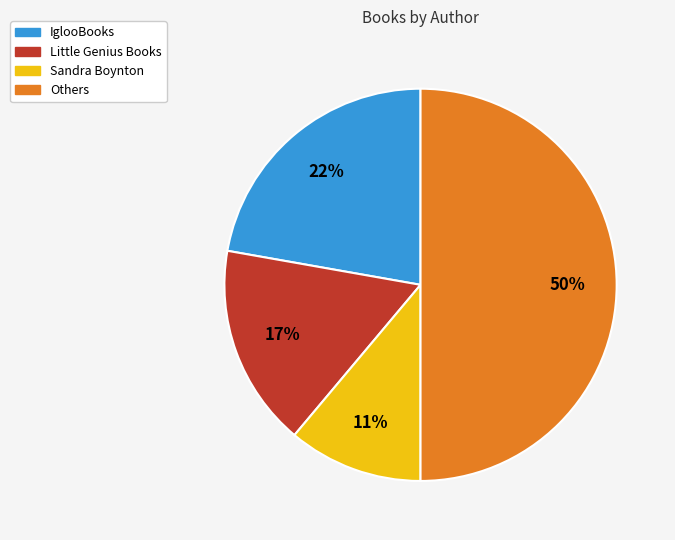

To the nearest percent, what is the difference between the largest and smallest slice percentages?

39%